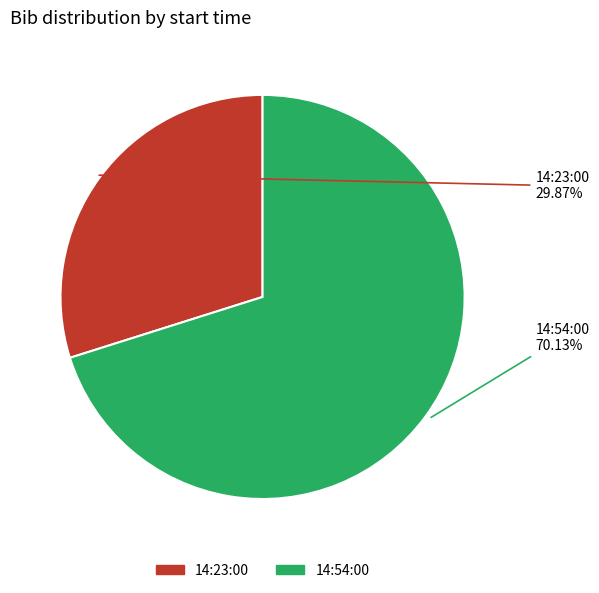

Do 14:54:00 and 14:23:00 together represent more than half of the pie?

Yes